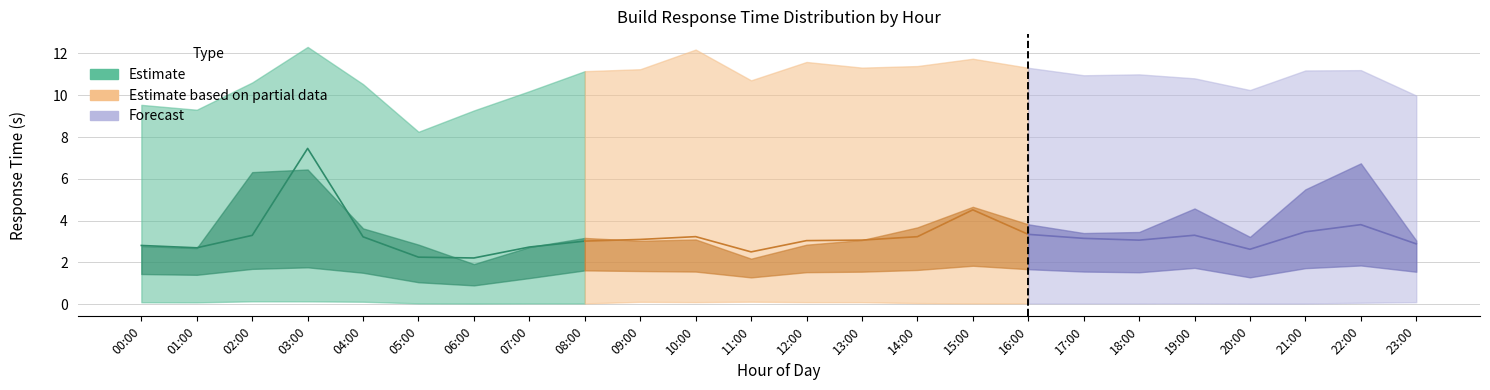

Which label corresponds to the largest value in the chart?

03:00